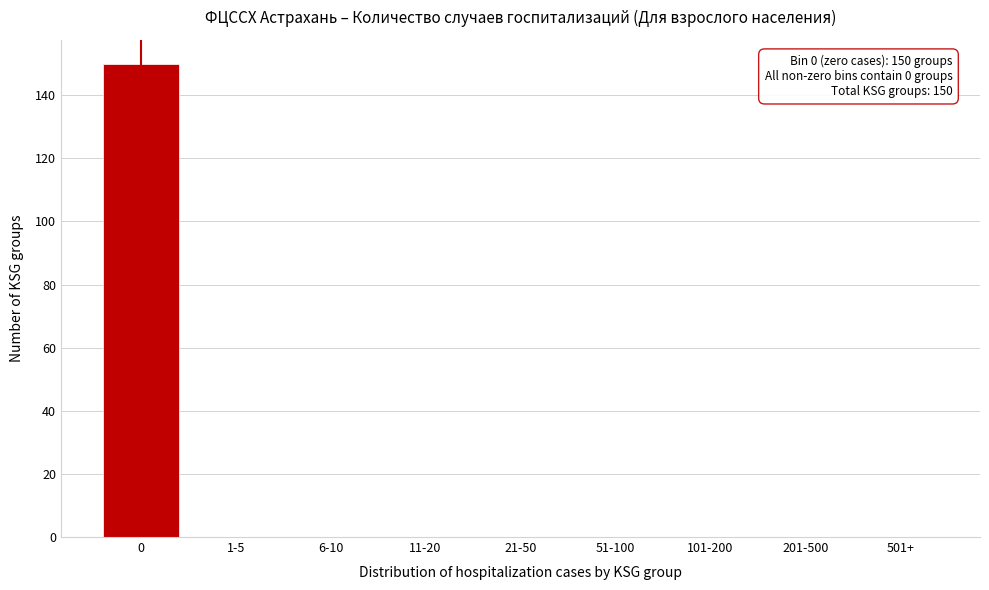

Reading left to right, transcribe all the data shown in this chart.

0=150	1-5=0	6-10=0	11-20=0	21-50=0	51-100=0	101-200=0	201-500=0	501+=0